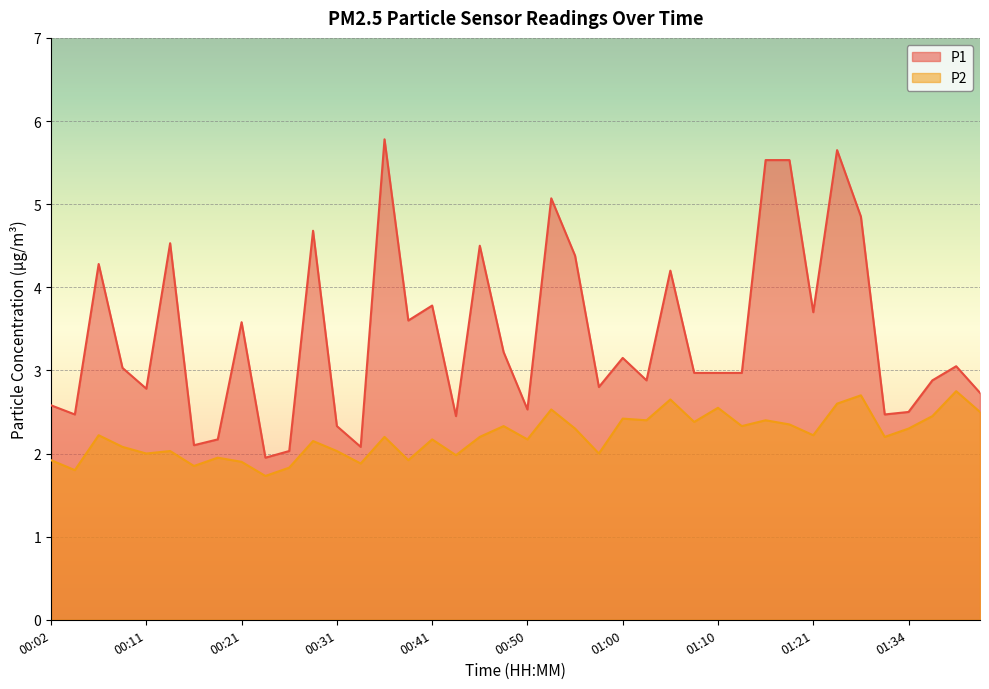

Between 00:45 and 01:16, which series saw the biggest shift?

P1